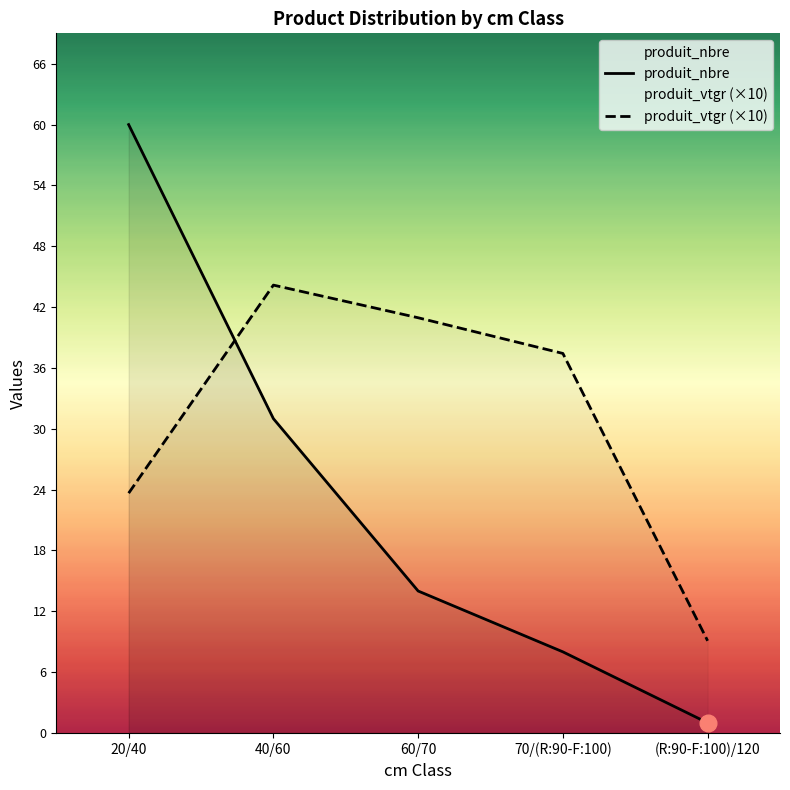

How many data points in produit_nbre are above 14?

2